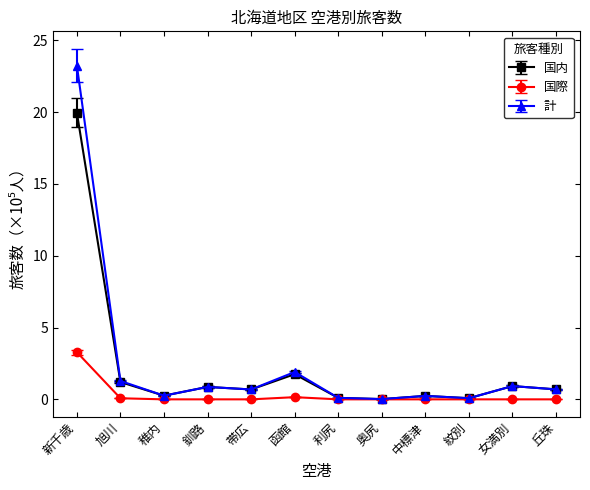

True or false: 国内 has a value of 0.2 at 中標津.

True